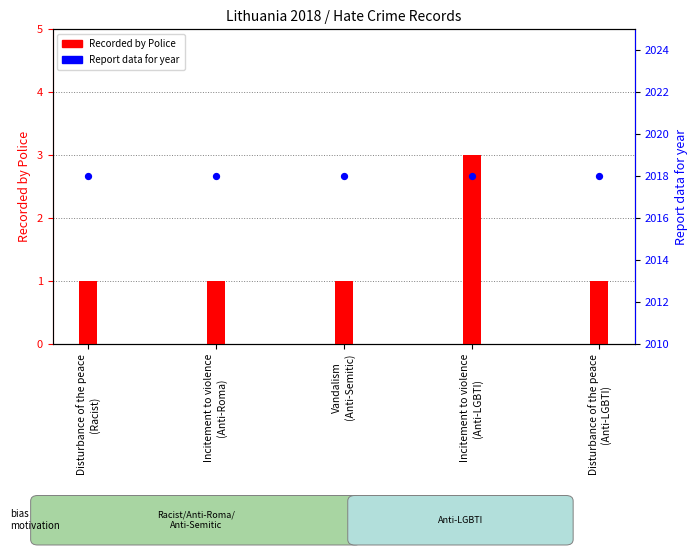

Is the value of Recorded by Police at Incitement to violence
(Anti-Roma) greater than the value of Report data for year at Disturbance of the peace
(Anti-LGBTI)?

No